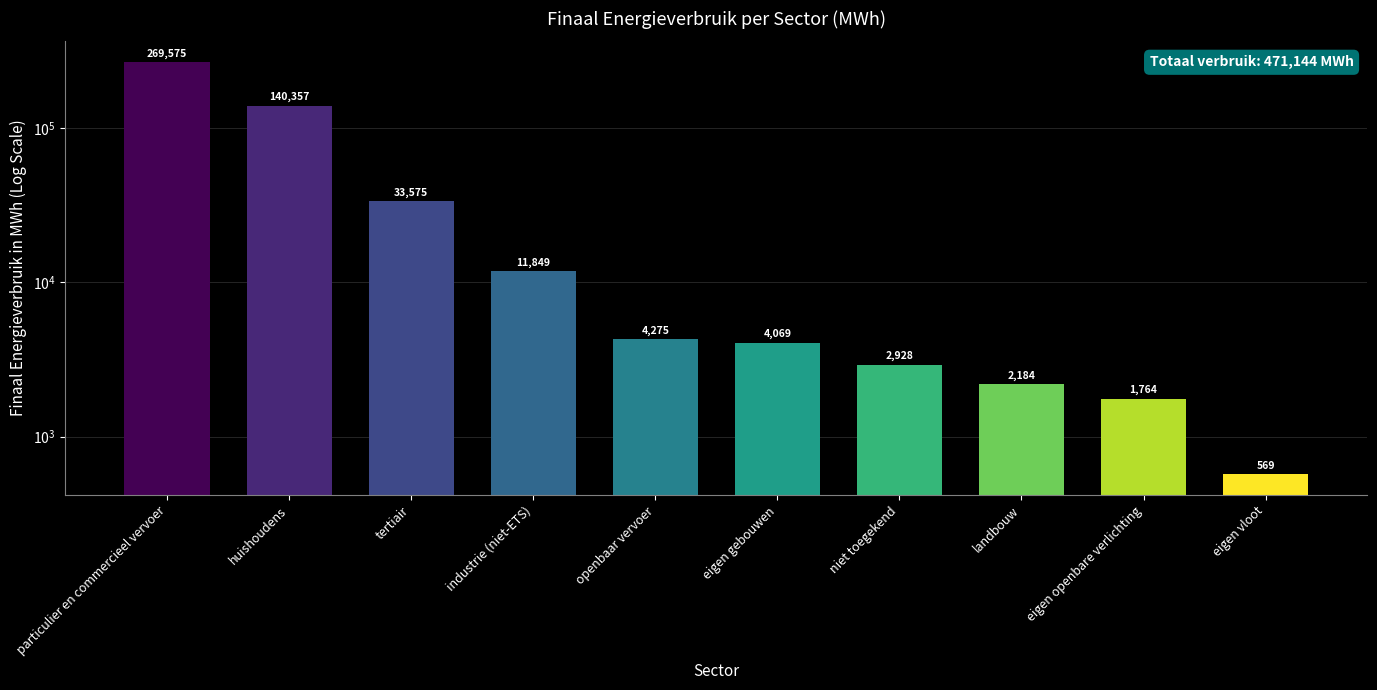

Which category has the lowest value across all series?

eigen vloot